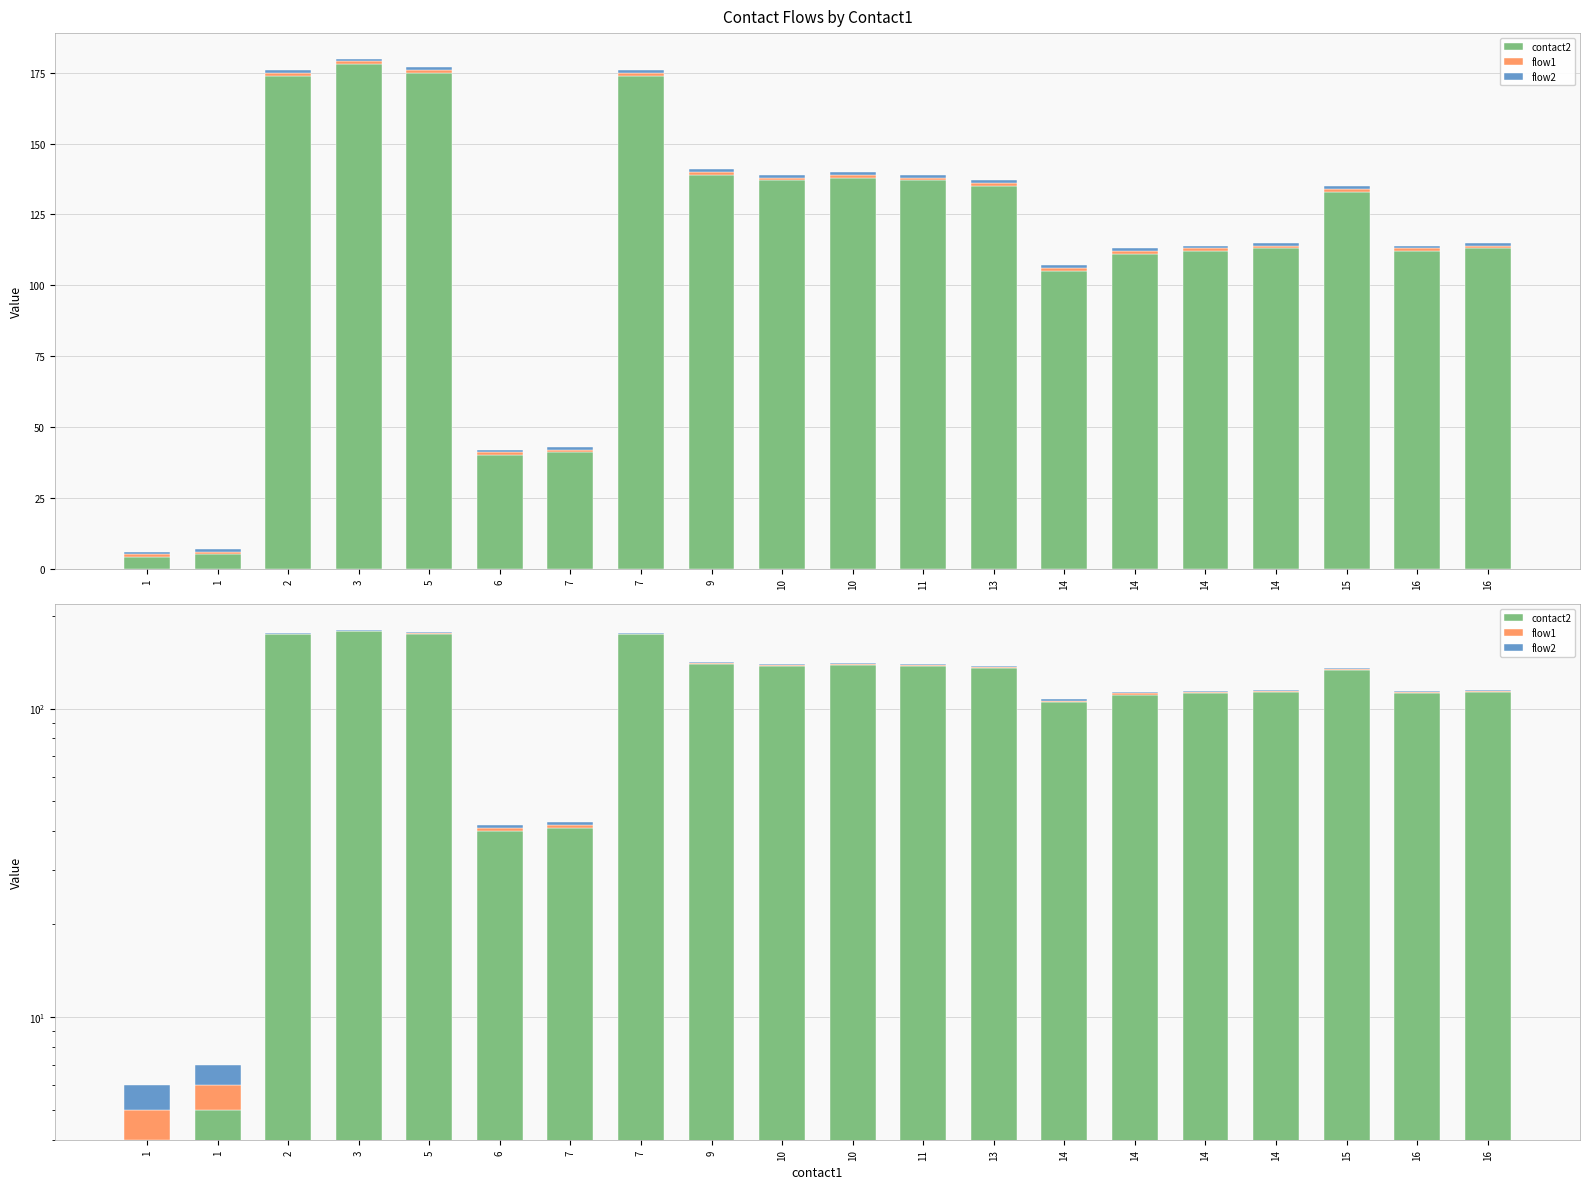

What is the average value of the flow1 series?

1